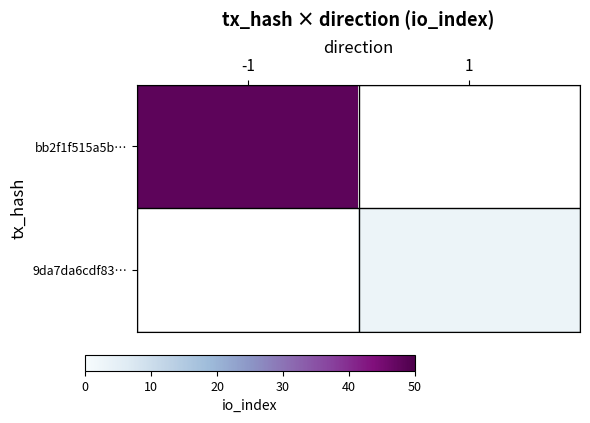

List the labels in order of 9da7da6cdf83… value, largest first.

-1, 1